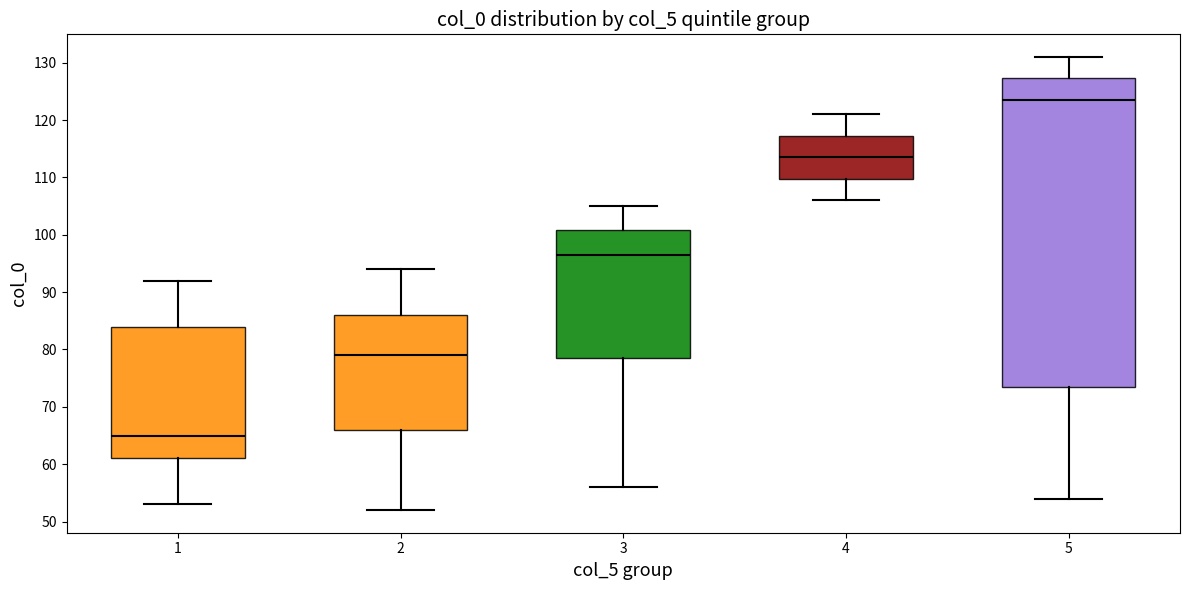

Comparing the boxes themselves (not the whiskers), which one is the tallest?

5